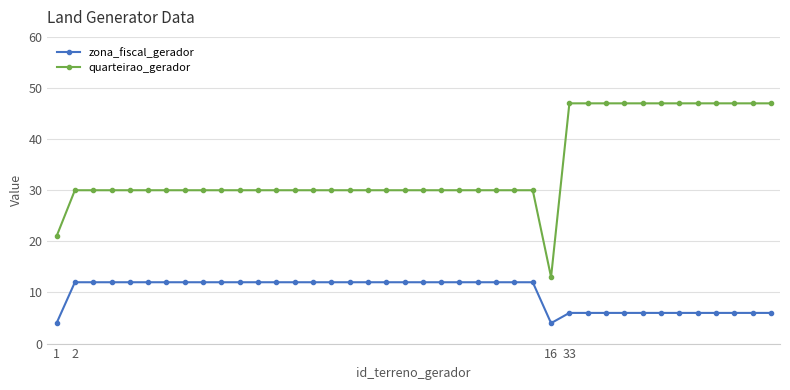

Does the chart display data point markers on the line(s)?

Yes